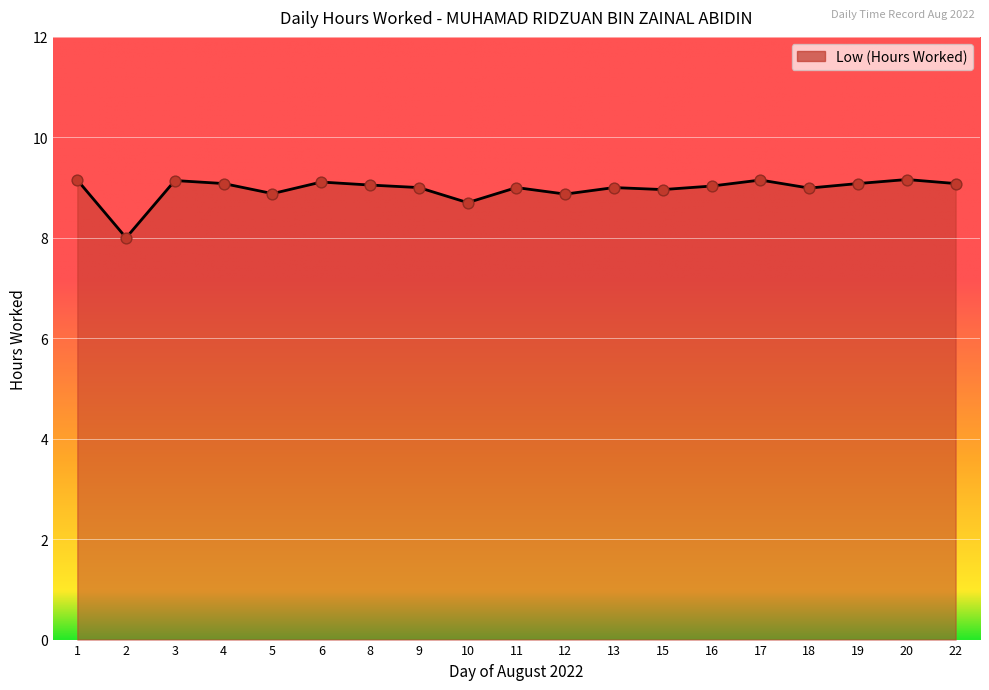

What is the change in value from 15 to 20?

+0.2